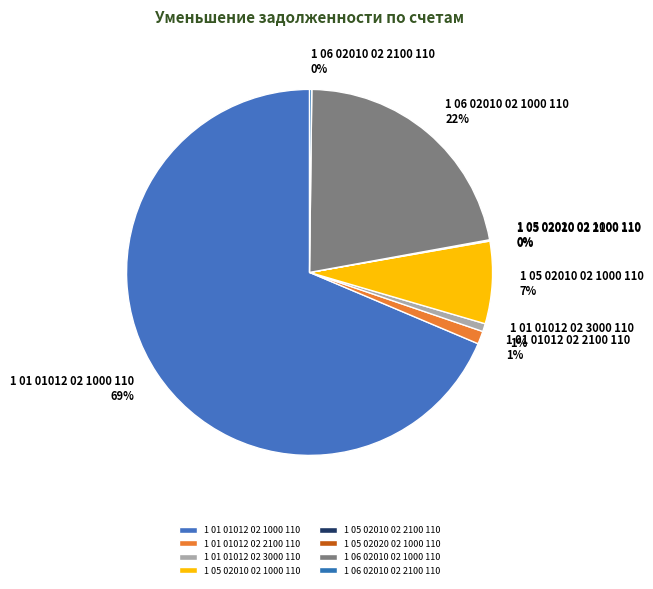

Which category accounts for the majority?

1 01 01012 02 1000 110